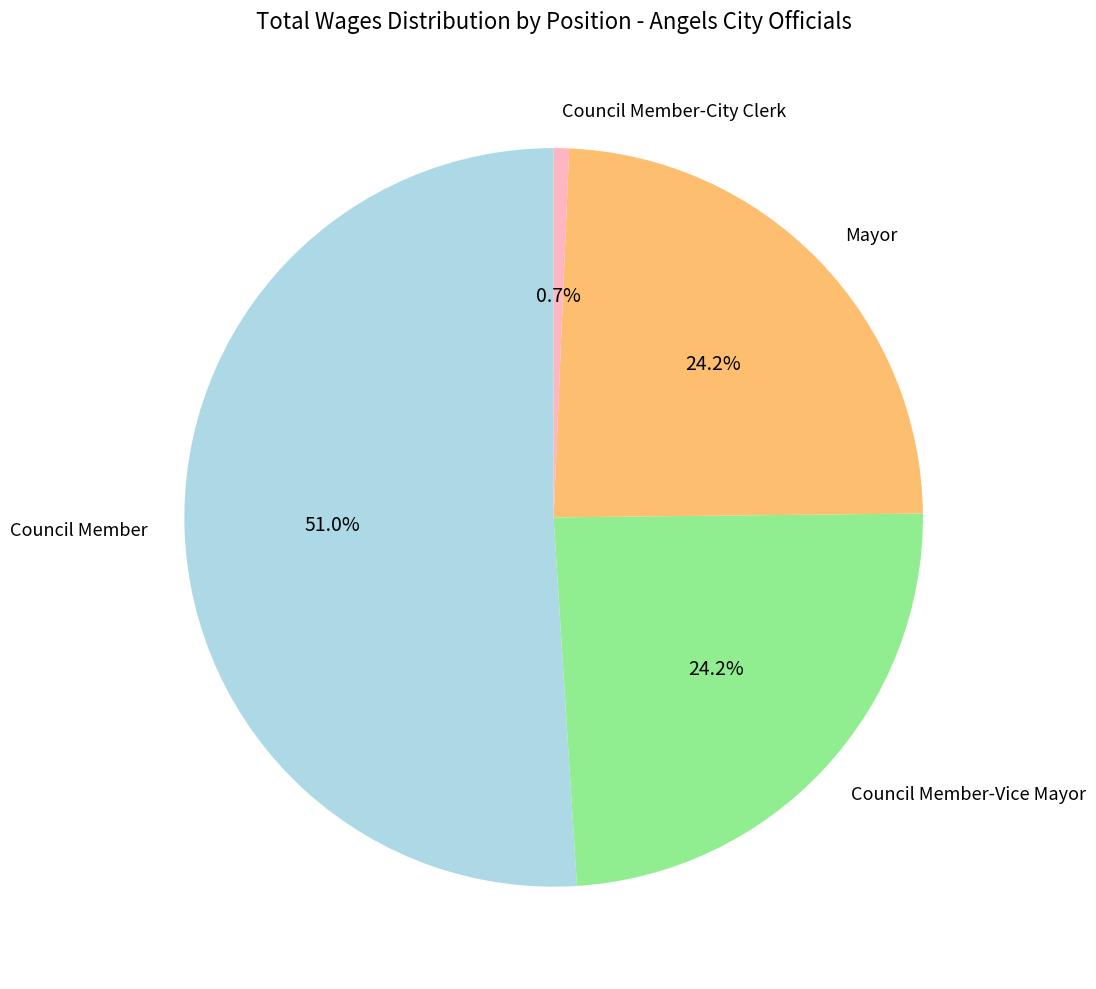

To the nearest percent, what is the difference between the Council Member-City Clerk and Council Member slice percentages?

50%